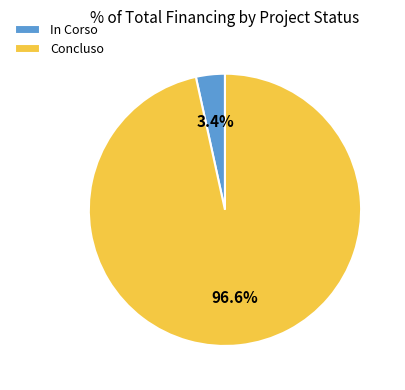

How many slices are in this pie chart?

2